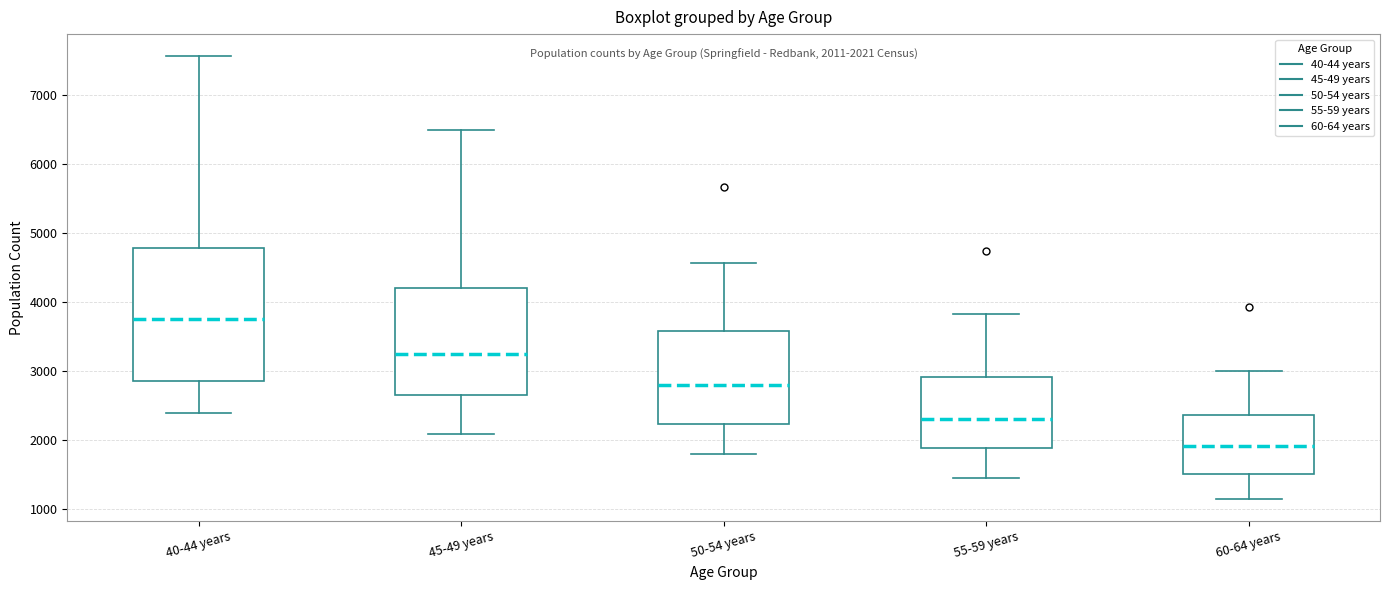

Comparing the boxes themselves (not the whiskers), which one is the tallest?

40-44 years